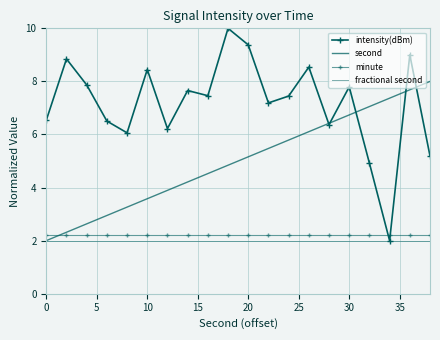

True or false: fractional second and intensity(dBm) intersect in this chart.

False